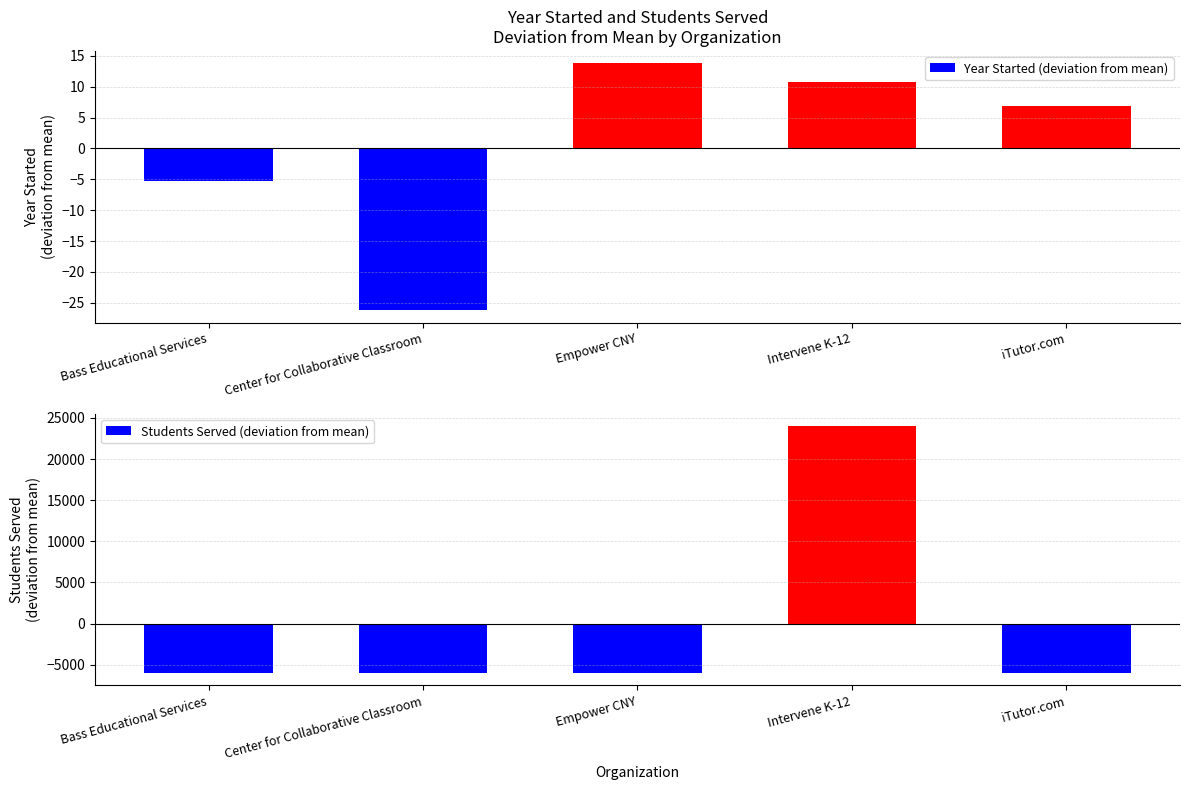

The value of Students Served (deviation from mean) at Intervene K-12 is 42127.5. True or false?

False